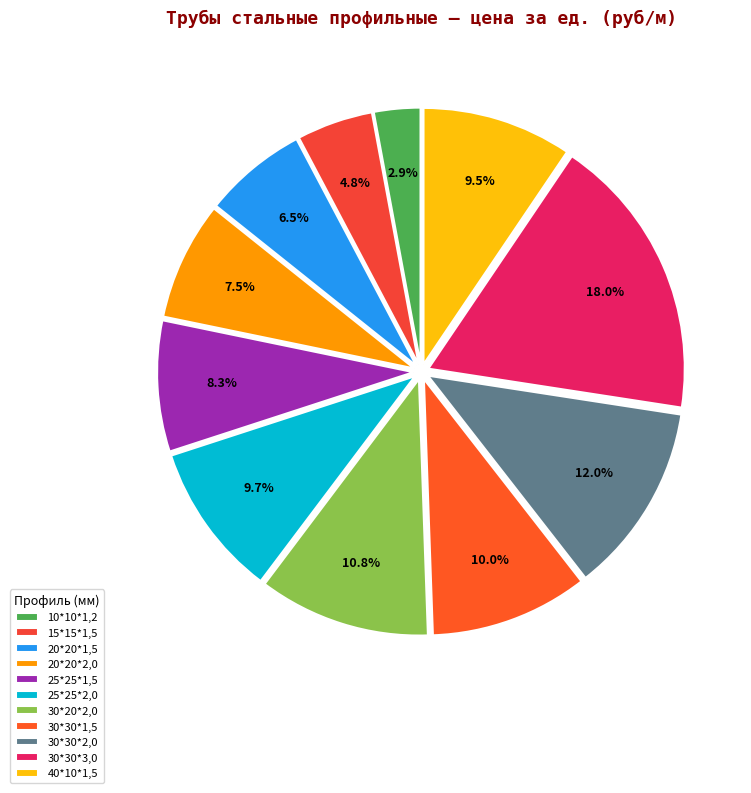

What is the change in value from 30*30*1,5 to 30*30*3,0?

+93